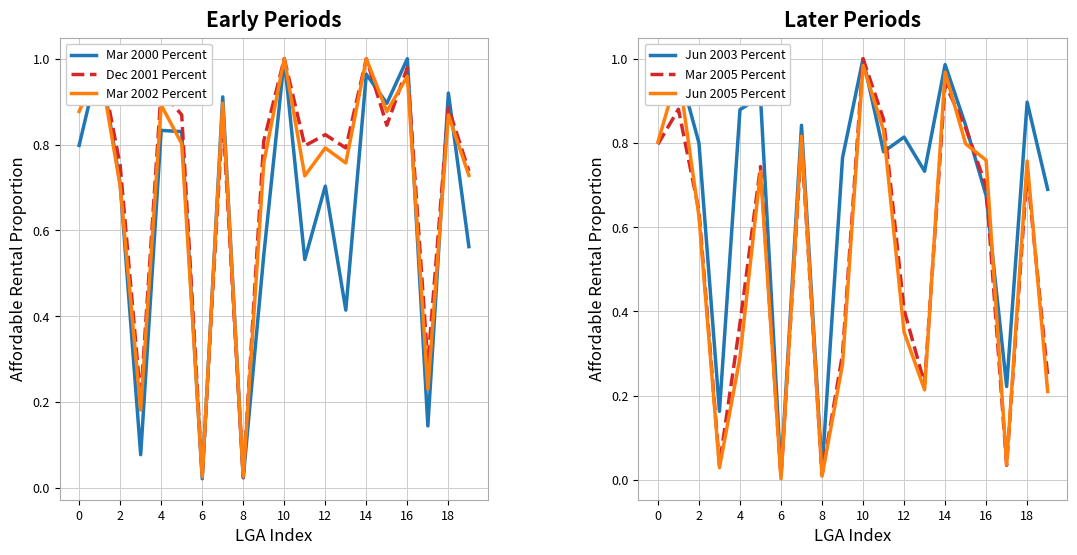

Reading left to right, transcribe all the data shown in this chart.

Mar 2000 Percent: 0.8	1.0	0.7	0.1	0.8	0.8	0.0	0.9	0.0	0.5	1.0	0.5	0.7	0.4	1.0	0.9	1.0	0.1	0.9	0.6
Dec 2001 Percent: 1.0	1.0	0.8	0.2	0.9	0.9	0.0	0.9	0.0	0.8	1.0	0.8	0.8	0.8	1.0	0.8	1.0	0.3	0.9	0.7
Mar 2002 Percent: 0.9	1.0	0.7	0.2	0.9	0.8	0.0	0.9	0.0	0.8	1.0	0.7	0.8	0.8	1.0	0.9	1.0	0.2	0.9	0.7
Jun 2003 Percent: 0.9	1.0	0.8	0.2	0.9	0.9	0.0	0.8	0.0	0.8	1.0	0.8	0.8	0.7	1.0	0.8	0.7	0.2	0.9	0.7
Mar 2005 Percent: 0.8	0.9	0.6	0.0	0.4	0.7	0.0	0.8	0.0	0.3	1.0	0.9	0.4	0.2	0.9	0.8	0.7	0.0	0.7	0.2
Jun 2005 Percent: 0.8	1.0	0.6	0.0	0.3	0.7	0.0	0.8	0.0	0.3	1.0	0.8	0.4	0.2	1.0	0.8	0.8	0.0	0.8	0.2